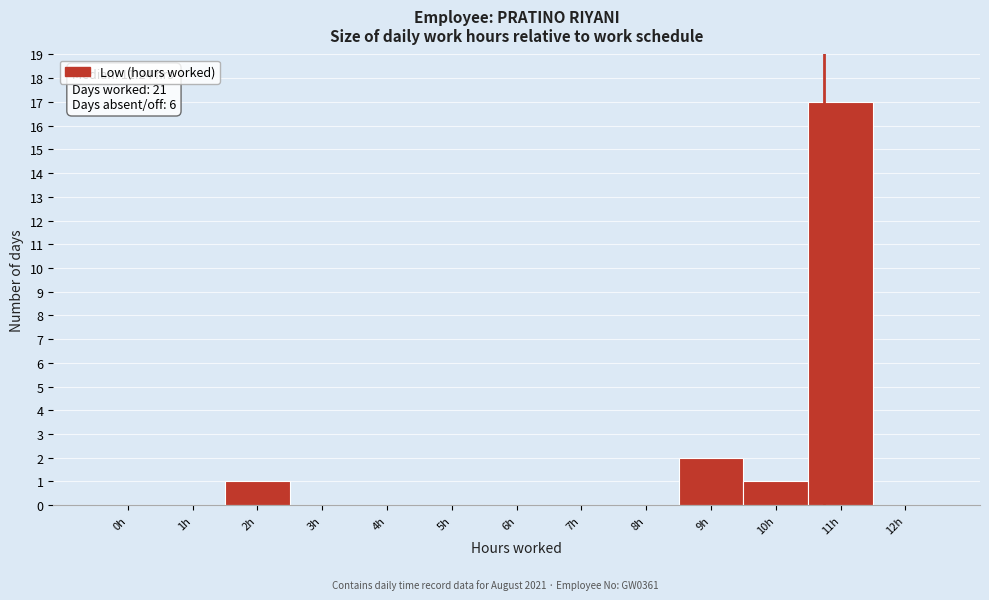

Reading left to right, what are all the values shown in this chart?

0h=0	1h=0	2h=1	3h=0	4h=0	5h=0	6h=0	7h=0	8h=0	9h=2	10h=1	11h=17	12h=0